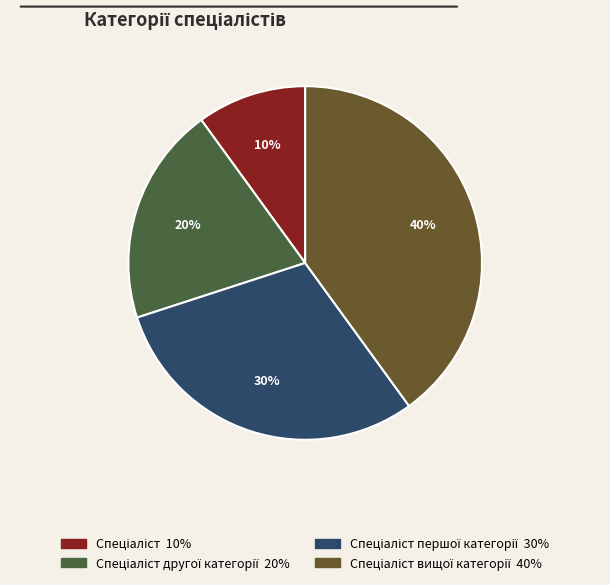

To the nearest percent, what is the difference between the largest and smallest slice percentages?

30%